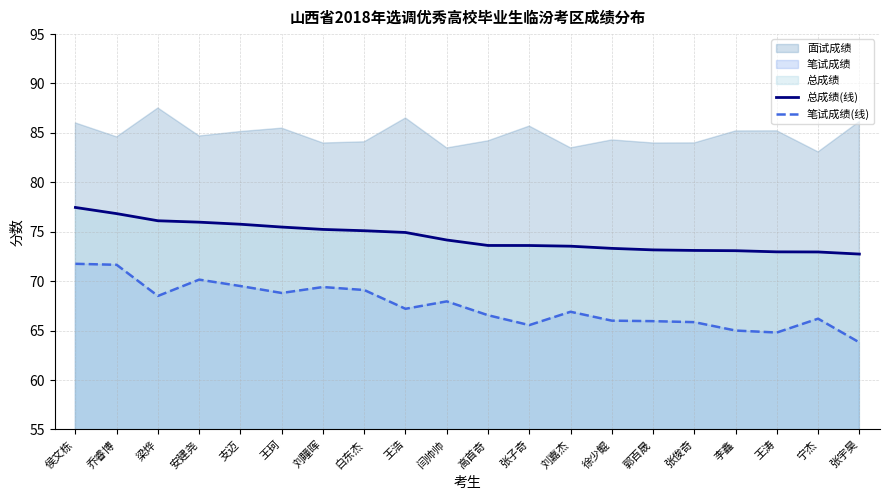

True or false: 笔试成绩(线) has more than 1 interior local peaks.

True